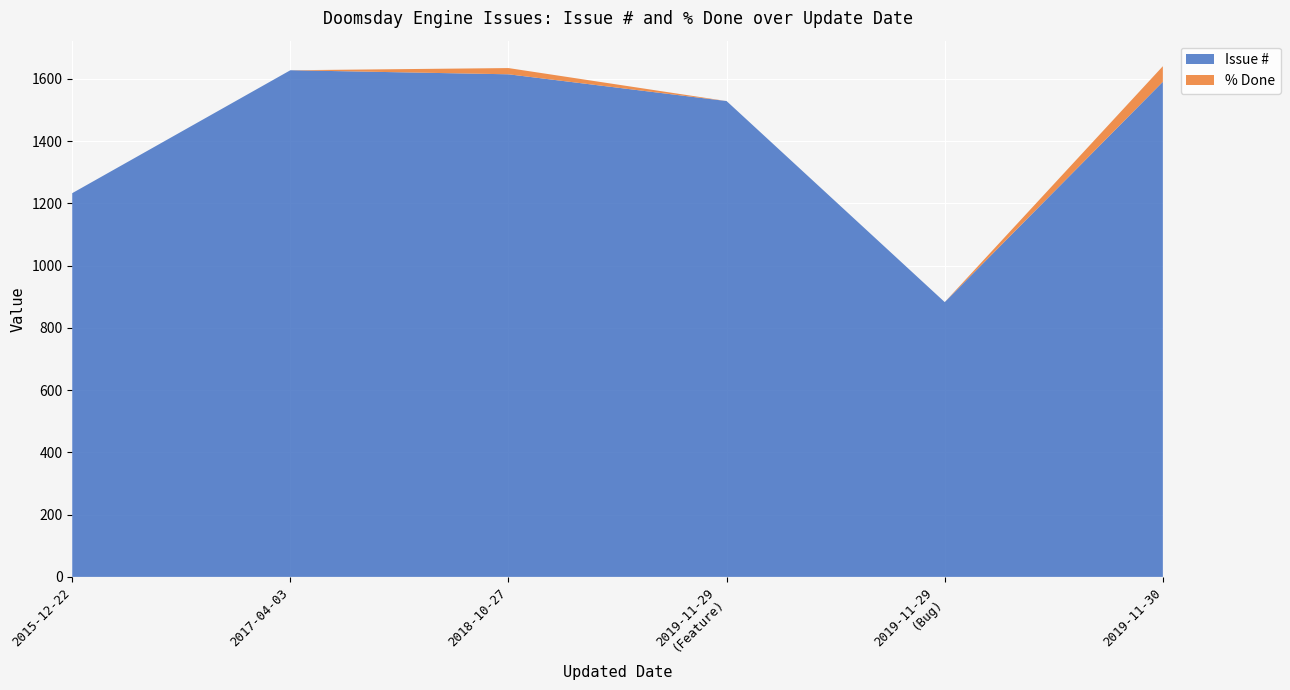

What is the minimum value for Issue #?

883